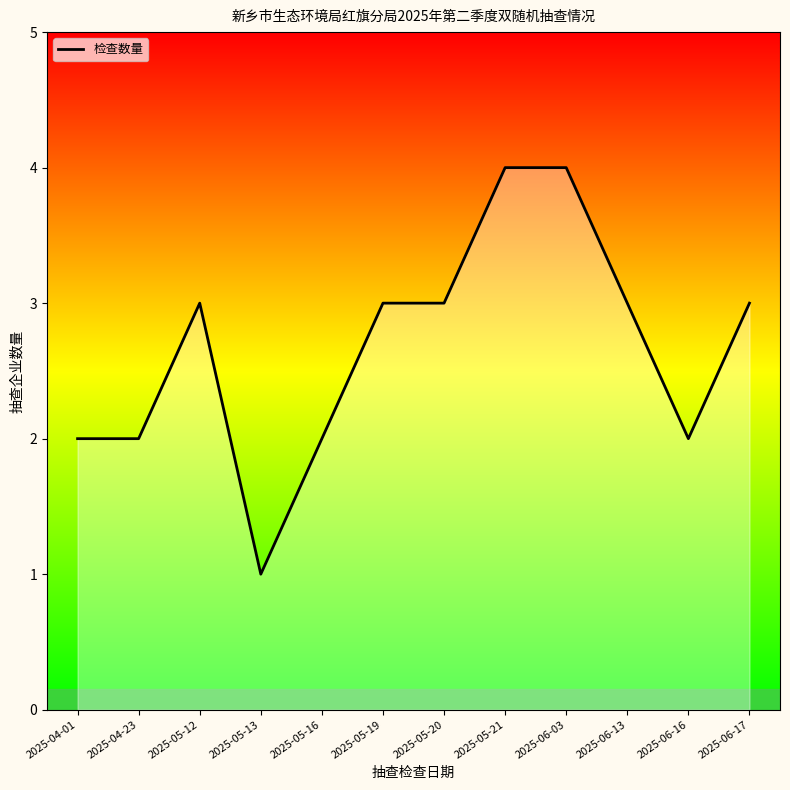

The chart shows a value of 4 at 2025-05-21. True or false?

True